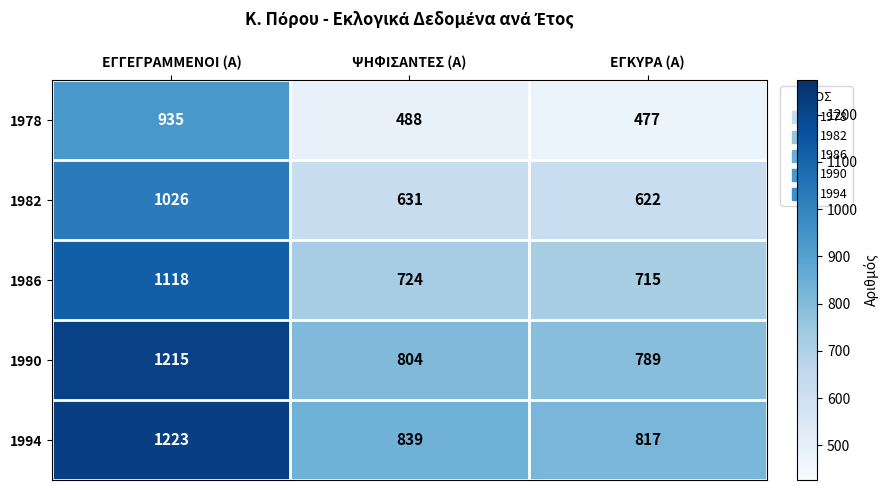

Where is 1982 nearest to the value 824?

ΨΗΦΙΣΑΝΤΕΣ (Α)